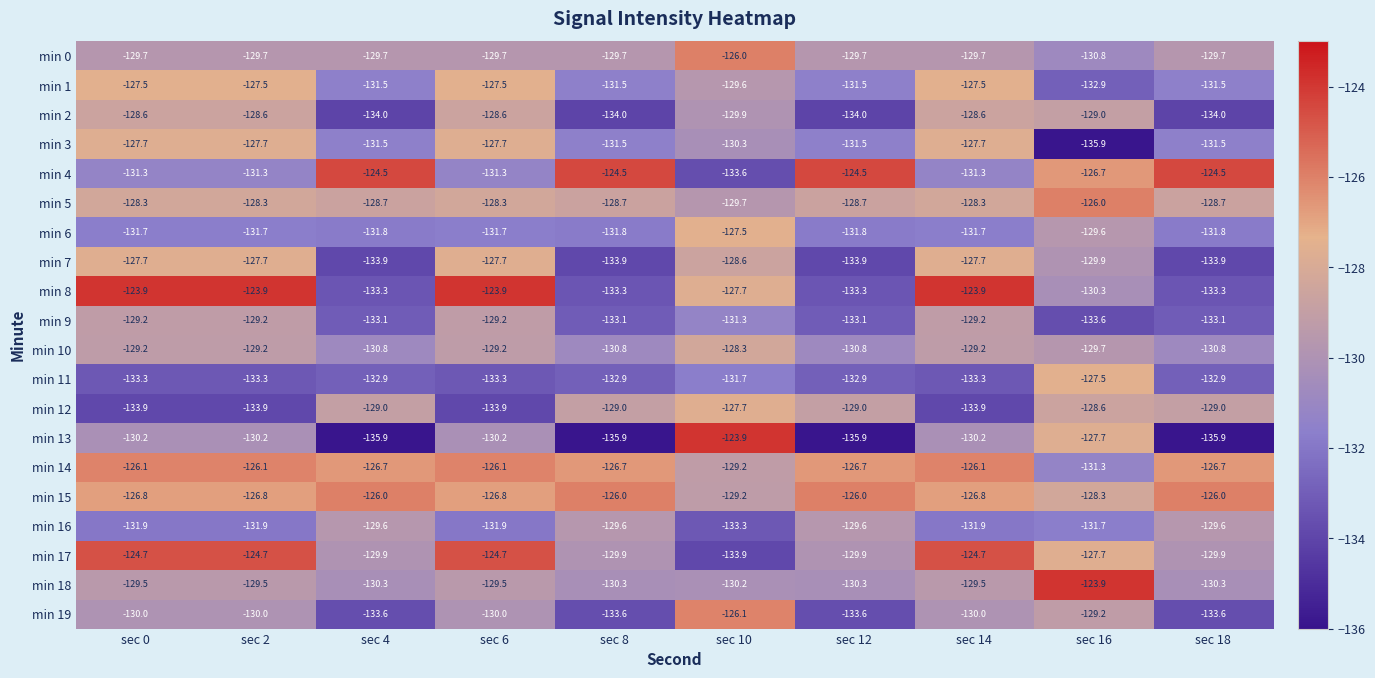

Between sec 0 and sec 16, which series saw the biggest shift?

min 3